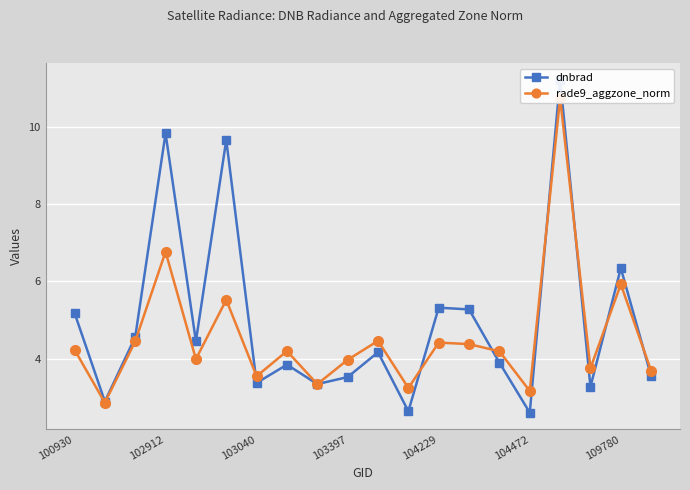

Which series has the widest spread of values?

dnbrad